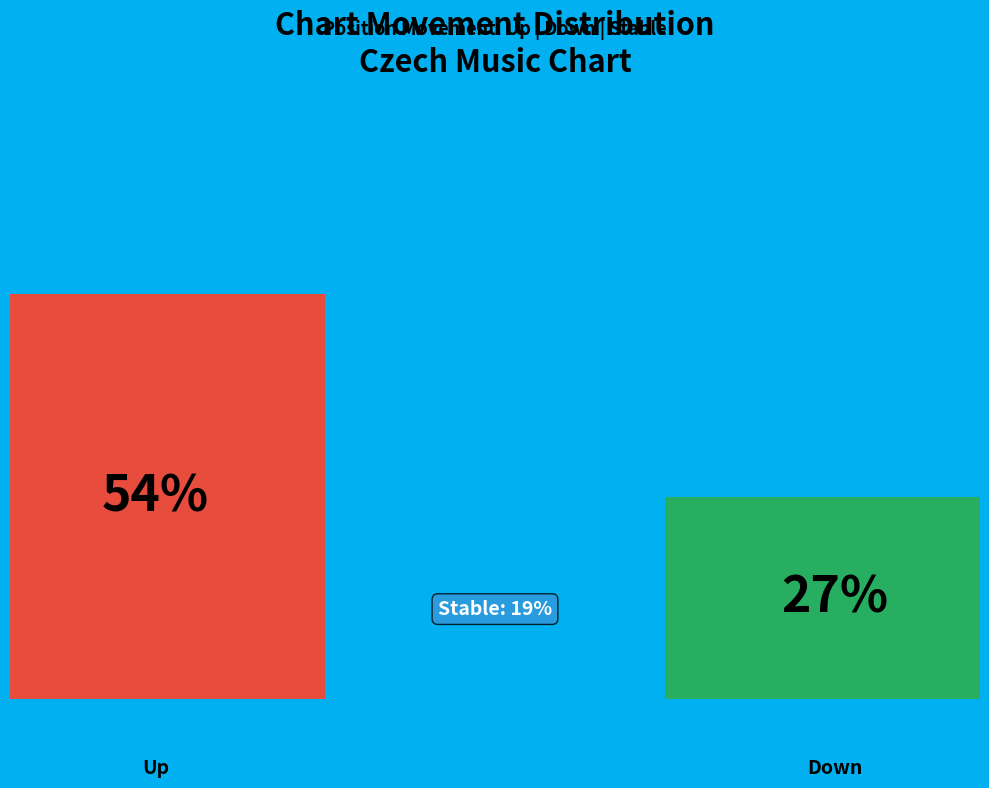

How many groups of bars are there?

1